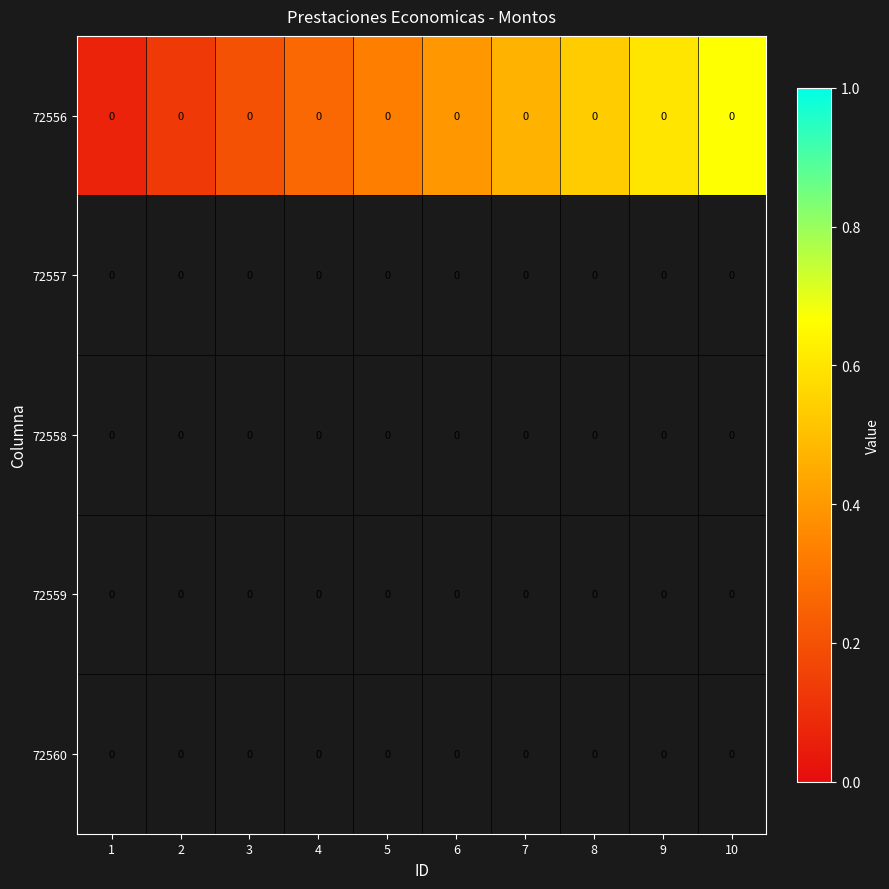

Which category has the lowest value across all series?

1